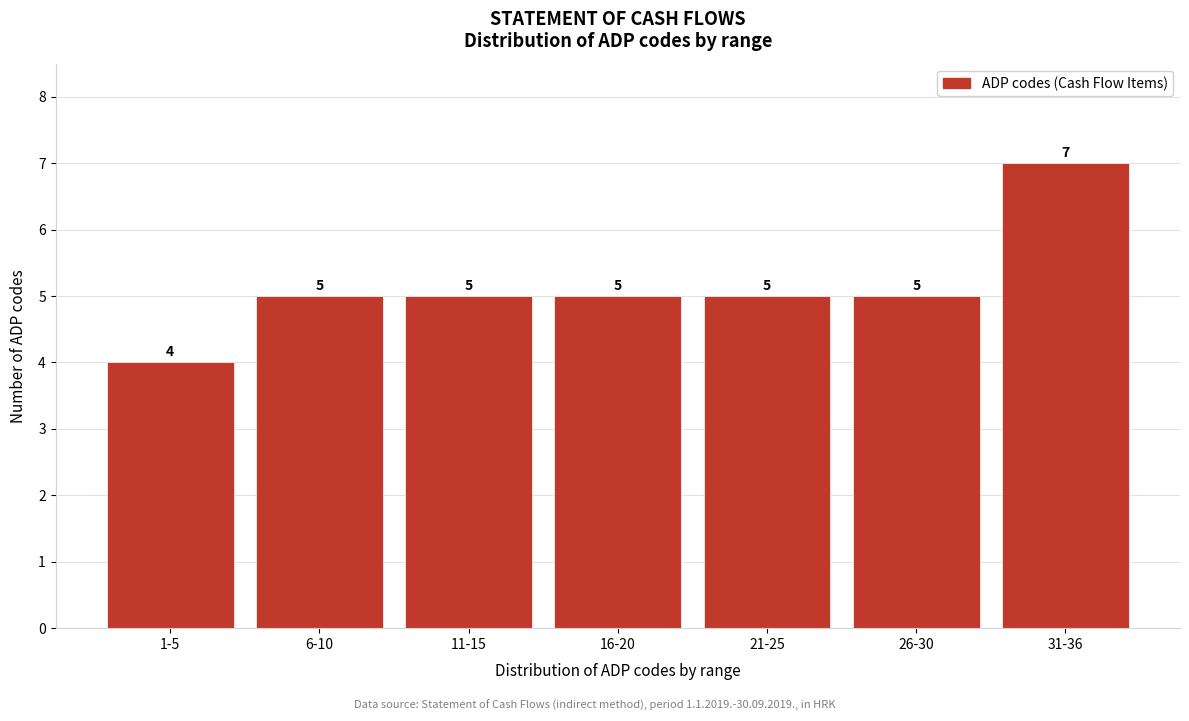

Reading left to right, transcribe all the data shown in this chart.

4	5	5	5	5	5	7